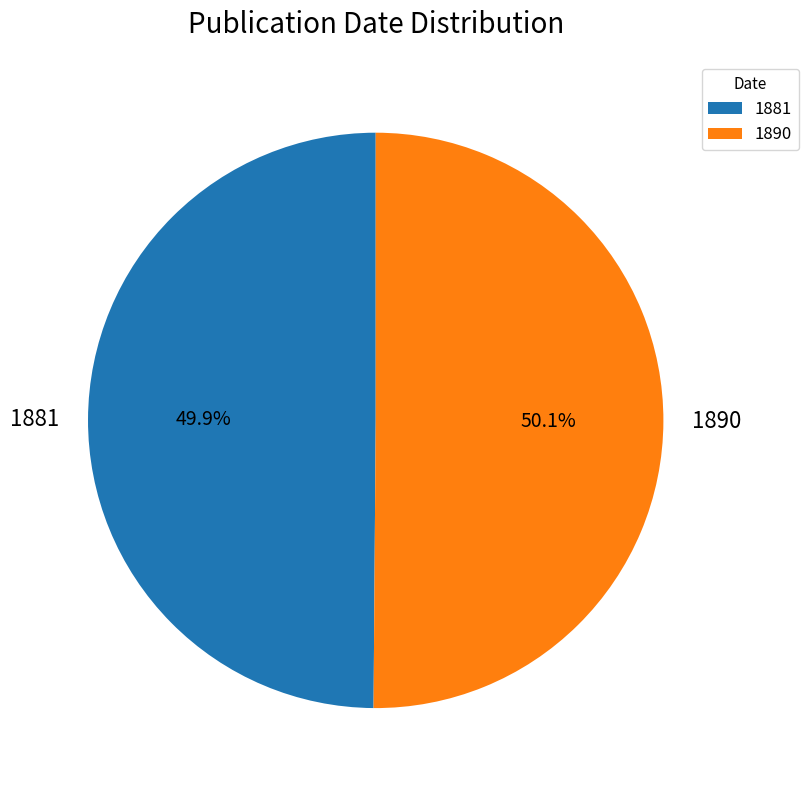

Do 1881 and 1890 together represent more than half of the pie?

Yes